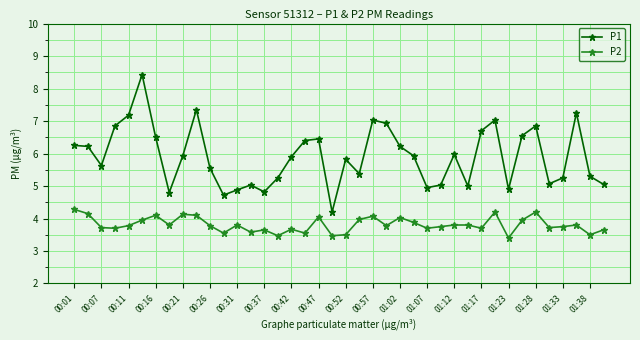

True or false: P2 has more than 2 interior local peaks.

True